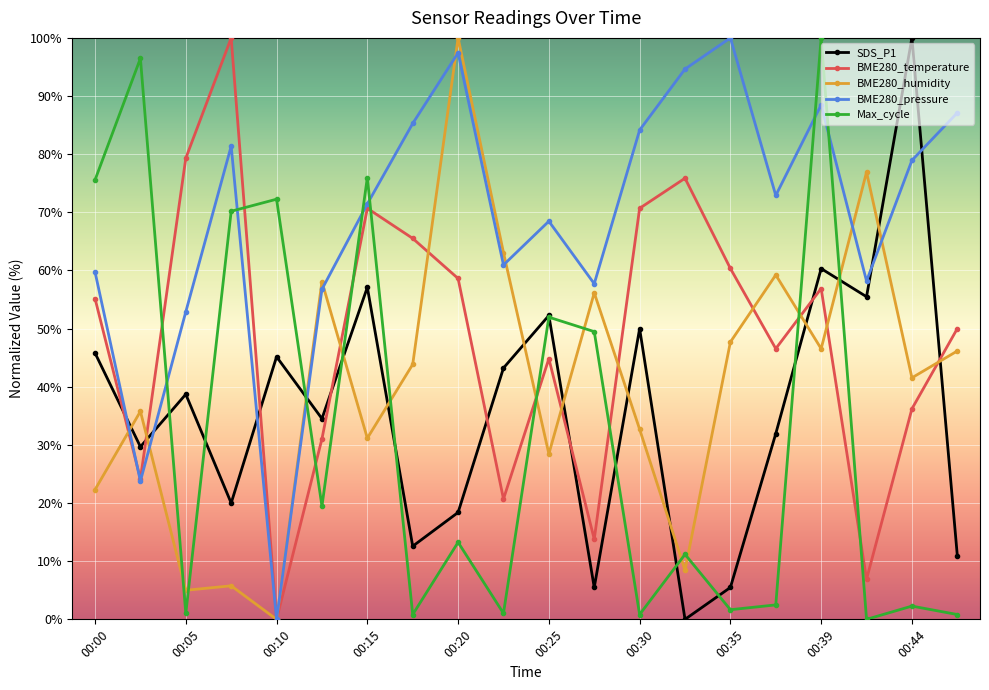

True or false: BME280_pressure has more than 2 points higher than both neighbors.

True